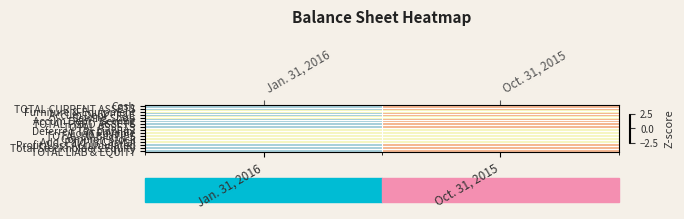

At which category does the chart reach its peak across all series?

Oct. 31, 2015